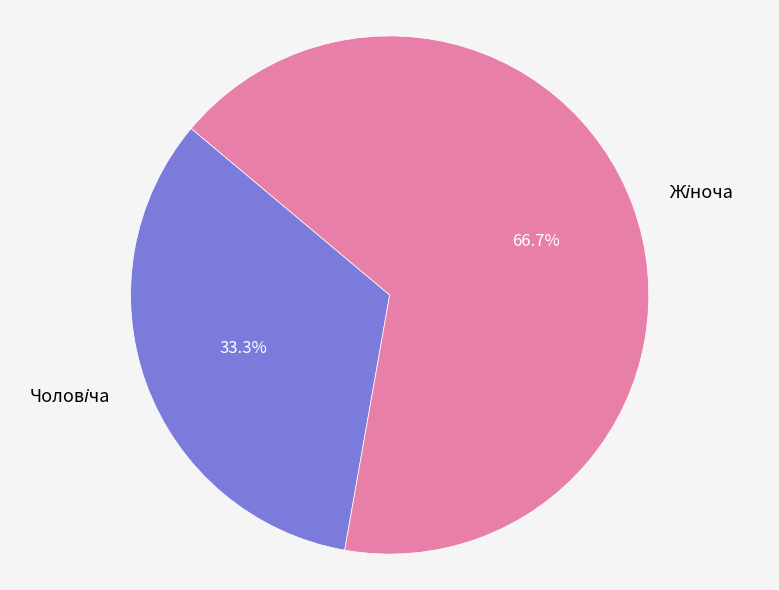

Does any single category account for the majority?

Yes